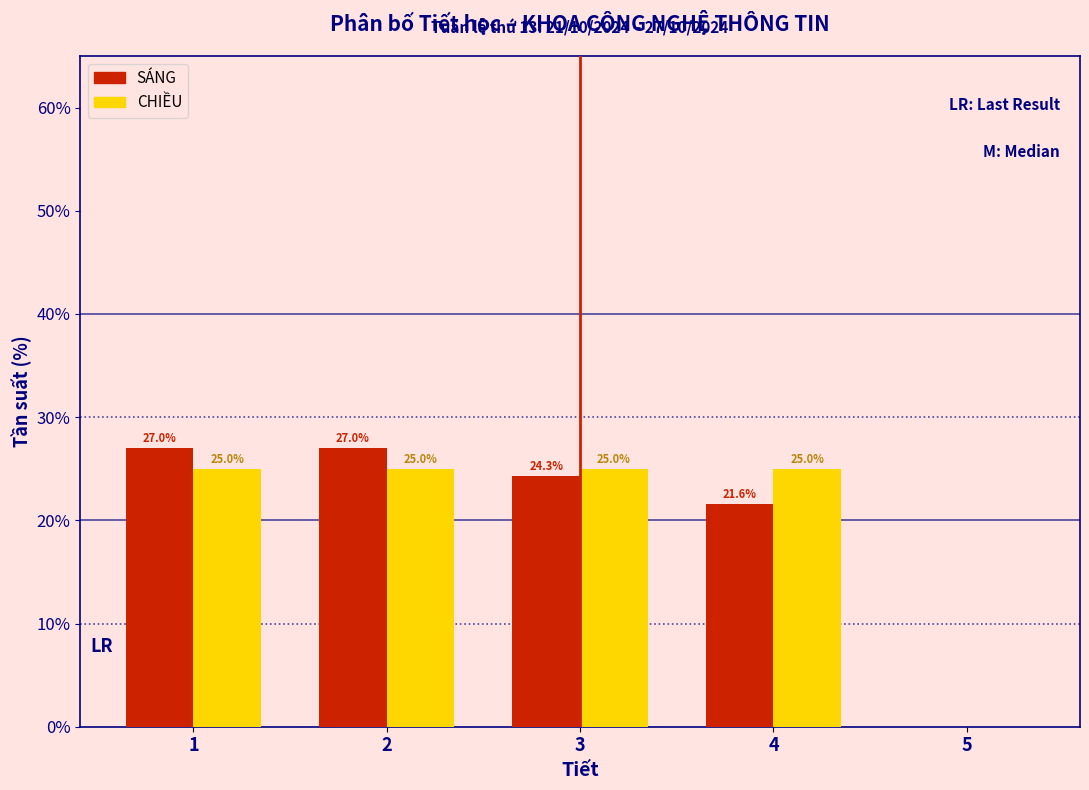

Reading left to right, list all the values displayed in this chart.

SÁNG: 1=27.0	2=27.0	3=24.3	4=21.6	5=0.0
CHIỀU: 1=25.0	2=25.0	3=25.0	4=25.0	5=0.0